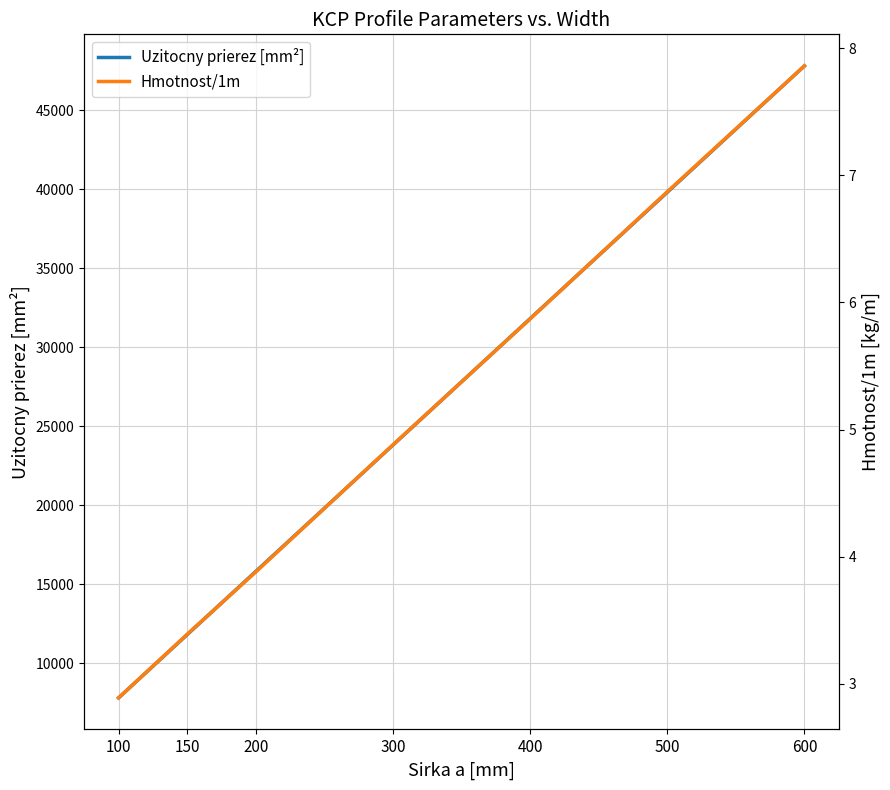

What is the difference between the maximum and minimum values in the Hmotnost/1m series?

5.0